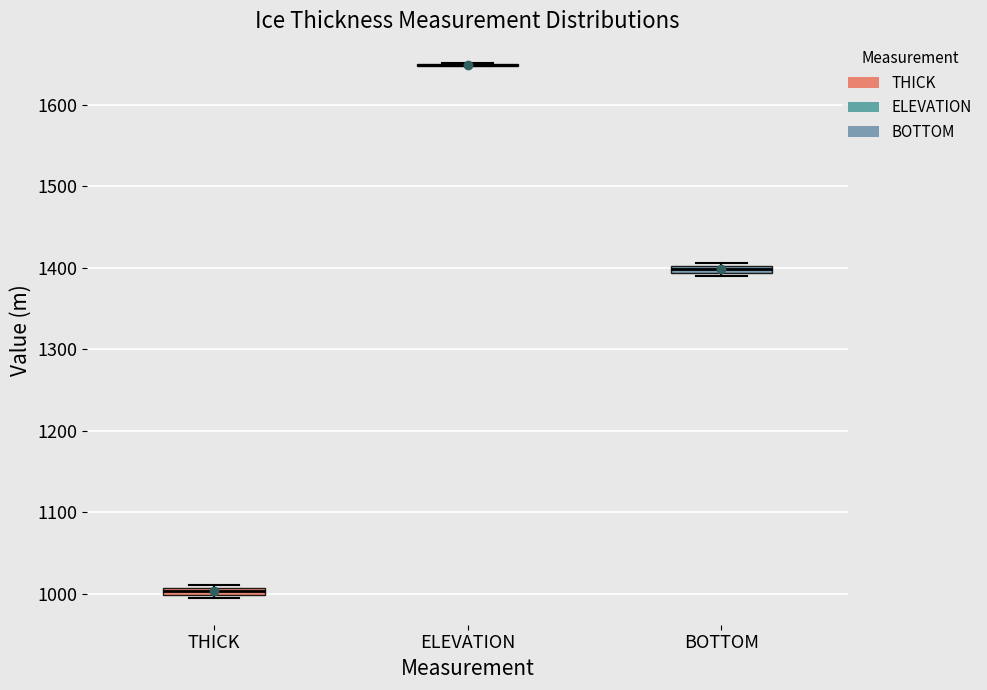

Where is the lower edge of the box for BOTTOM on the y-axis? The values are not printed on the chart, so give them approximately, as read against the axis.

1390